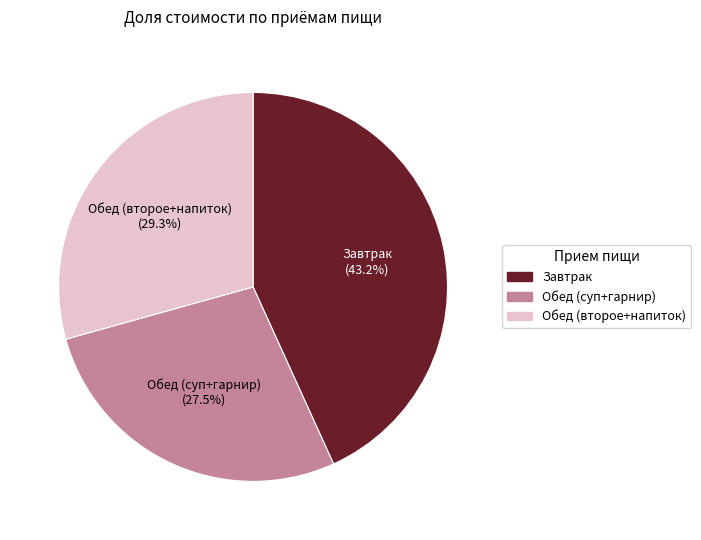

What is the ratio of the value at Обед (суп+гарнир) to the value at Завтрак?

0.6